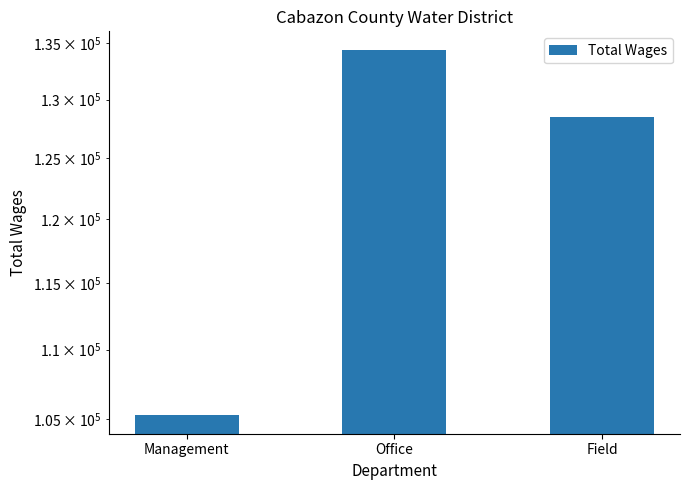

Where is the data nearest to the value 119843?

Field